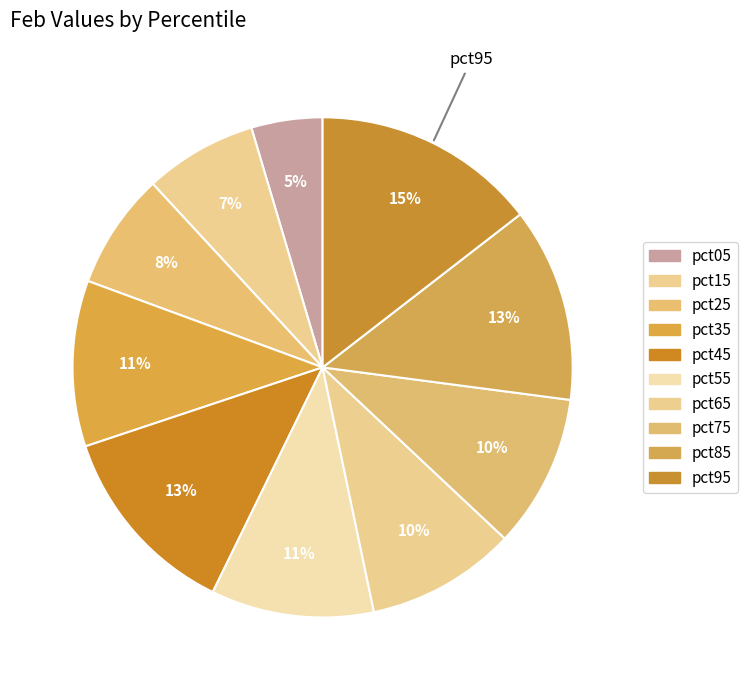

To the nearest percent, what is the combined percentage of pct05 and pct75?

15%